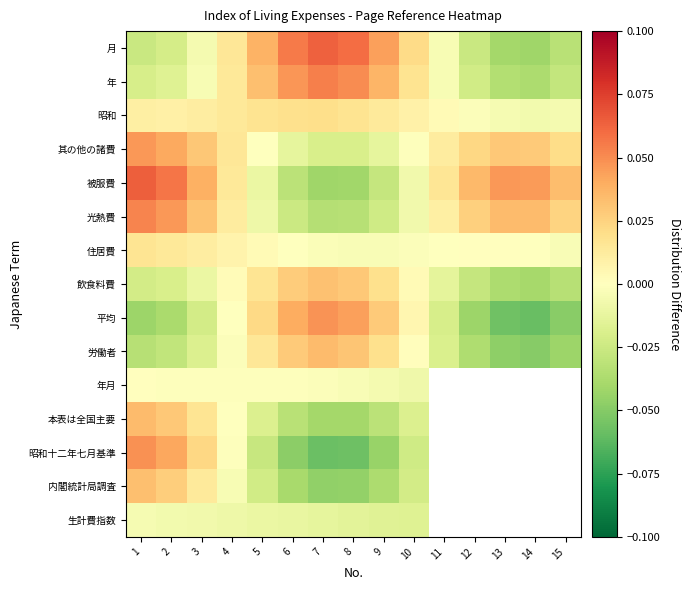

What is the spread (max minus min) of values at 3?

0.1